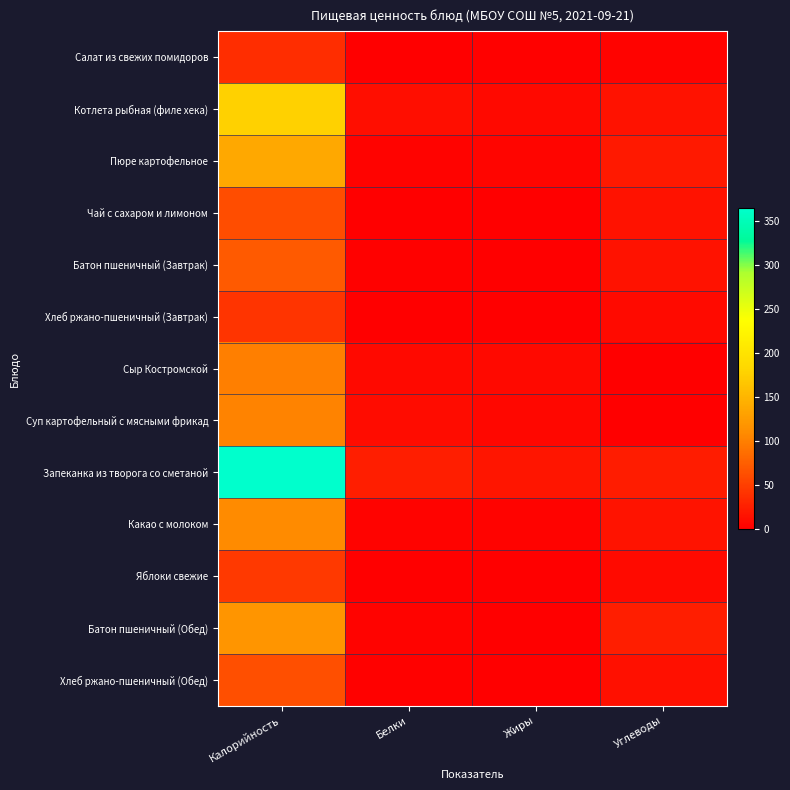

List the series in order of their peak value, lowest first.

Салат из свежих помидоров, Хлеб ржано-пшеничный (Завтрак), Яблоки свежие, Чай с сахаром и лимоном, Хлеб ржано-пшеничный (Обед), Батон пшеничный (Завтрак), Сыр Костромской, Суп картофельный с мясными фрикад, Какао с молоком, Батон пшеничный (Обед), Пюре картофельное, Котлета рыбная (филе хека), Запеканка из творога со сметаной